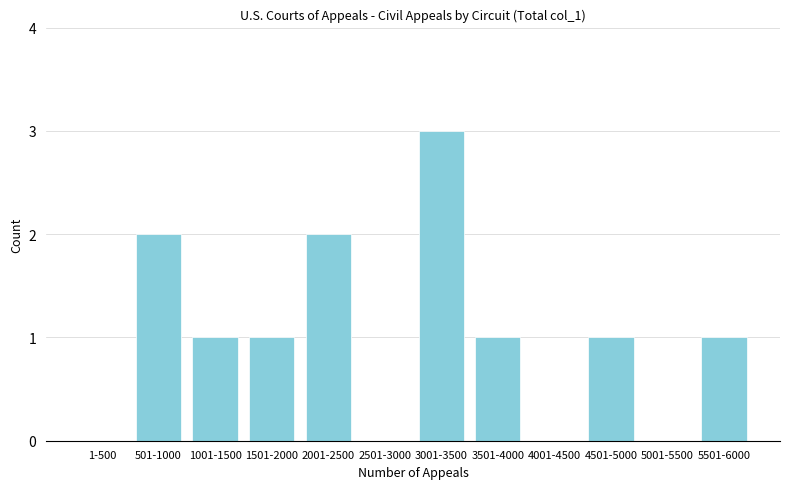

Reading left to right, extract all data points from this chart.

1-500=0	501-1000=2	1001-1500=1	1501-2000=1	2001-2500=2	2501-3000=0	3001-3500=3	3501-4000=1	4001-4500=0	4501-5000=1	5001-5500=0	5501-6000=1